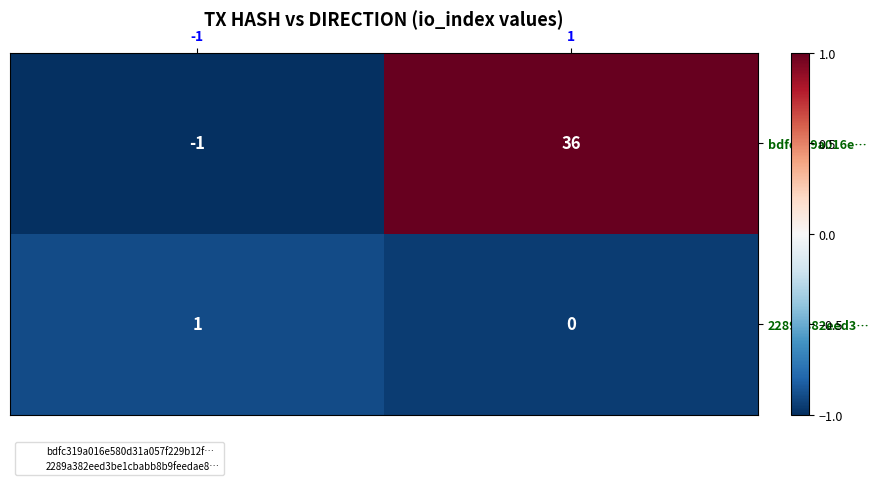

Reading left to right, list all the values displayed in this chart.

bdfc319a016e…: -1=-1	1=36
2289a382eed3…: -1=1	1=0